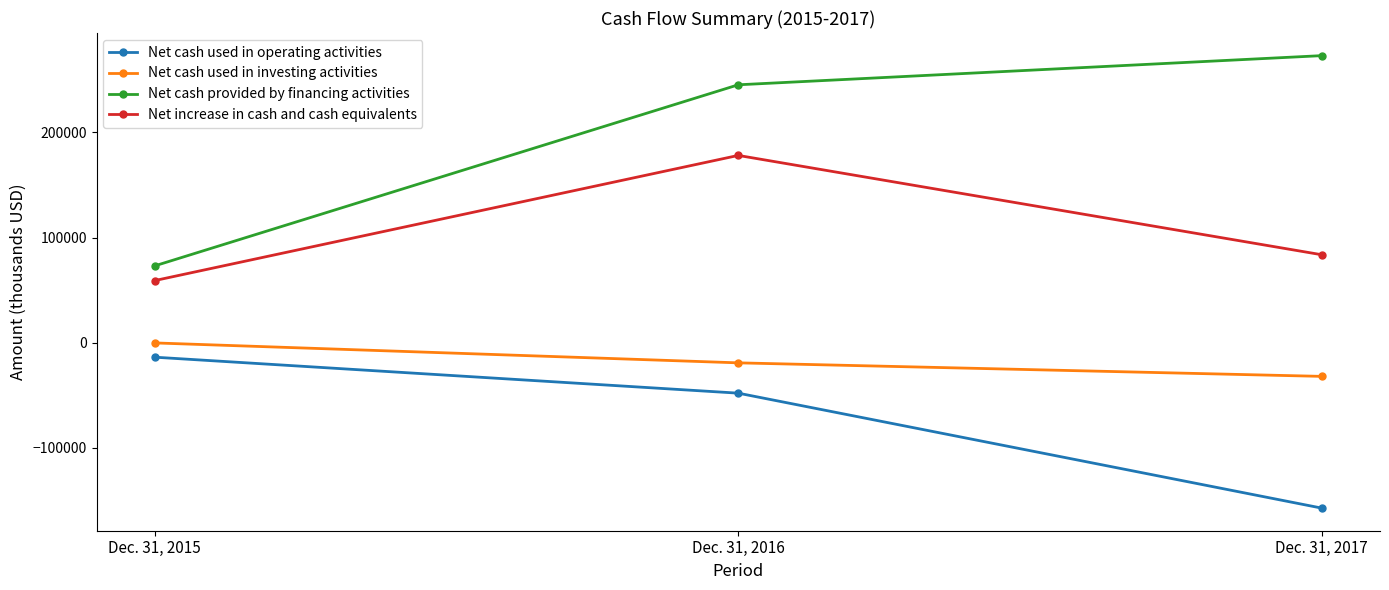

Is it true that Net increase in cash and cash equivalents equals 141340 at Dec. 31, 2017?

False